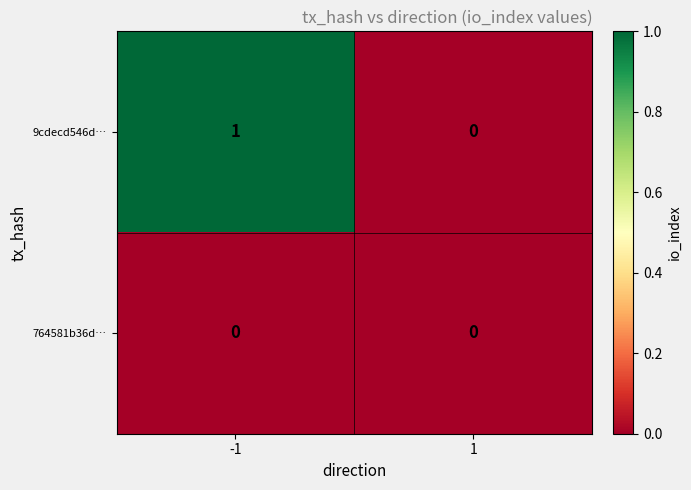

List the series in order of their peak value, highest first.

9cdecd546d…, 764581b36d…